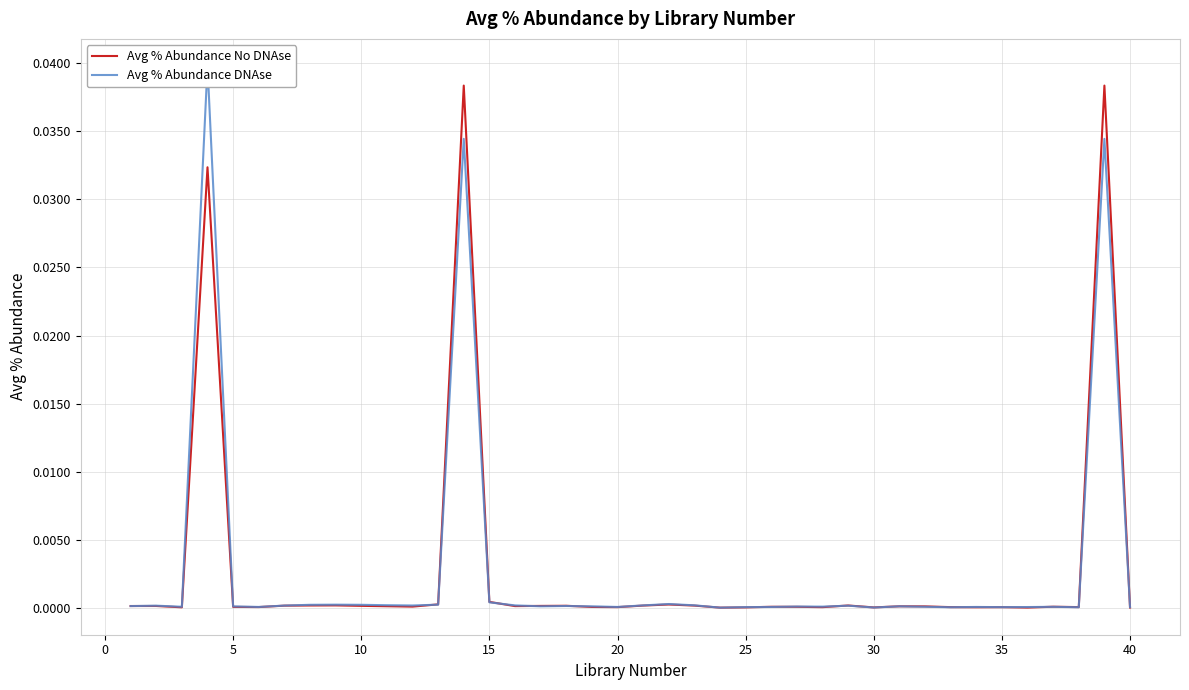

List the series in order of their overall mean, highest first.

Avg % Abundance DNAse, Avg % Abundance No DNAse